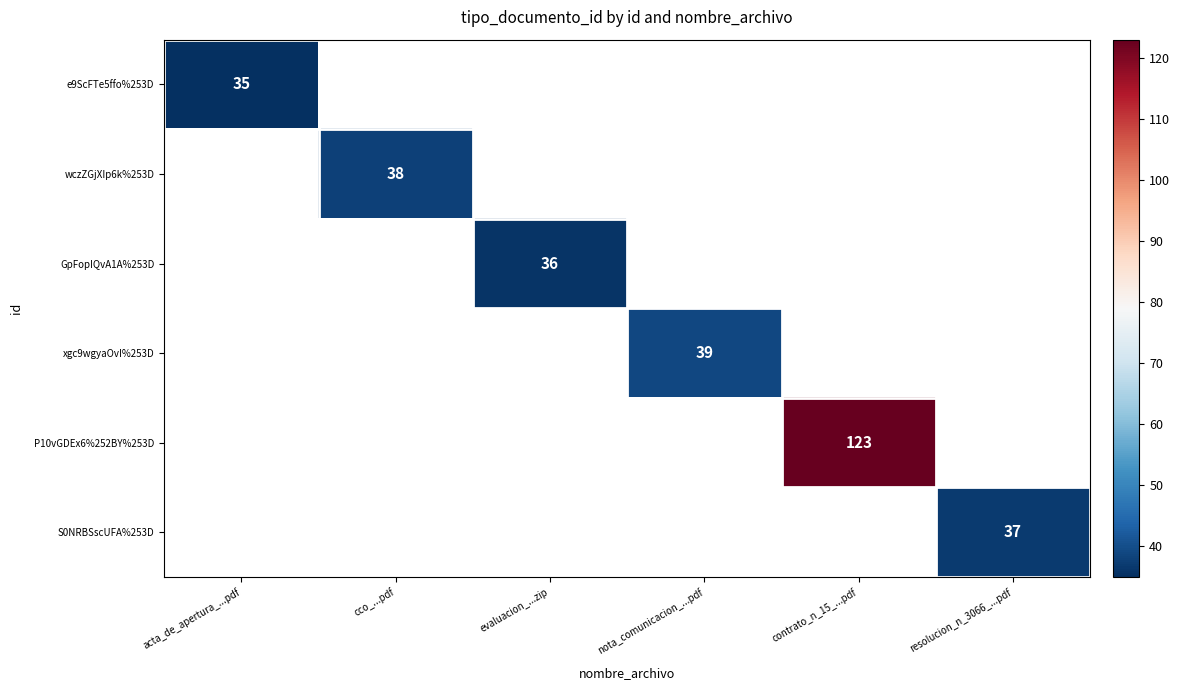

Is it true that P10vGDEx6%252BY%253D equals 33 at contrato_n_15_...pdf?

False